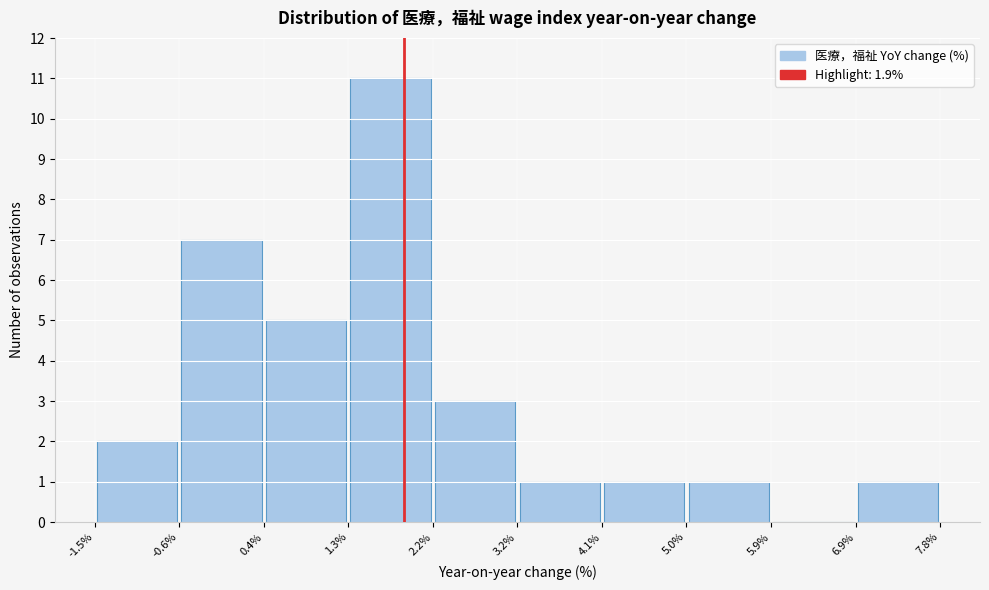

Reading left to right, transcribe this chart: for each bar, give the range it covers on the x-axis and its height. The values are not printed on the chart, so give them approximately, as read against the axis.

-1.5% to -0.6%: 2
-0.6% to 0.4%: 7
0.4% to 1.3%: 5
1.3% to 2.2%: 11
2.2% to 3.2%: 3
3.2% to 4.1%: 1
4.1% to 5.0%: 1
5.0% to 5.9%: 1
5.9% to 6.9%: 0
6.9% to 7.8%: 1